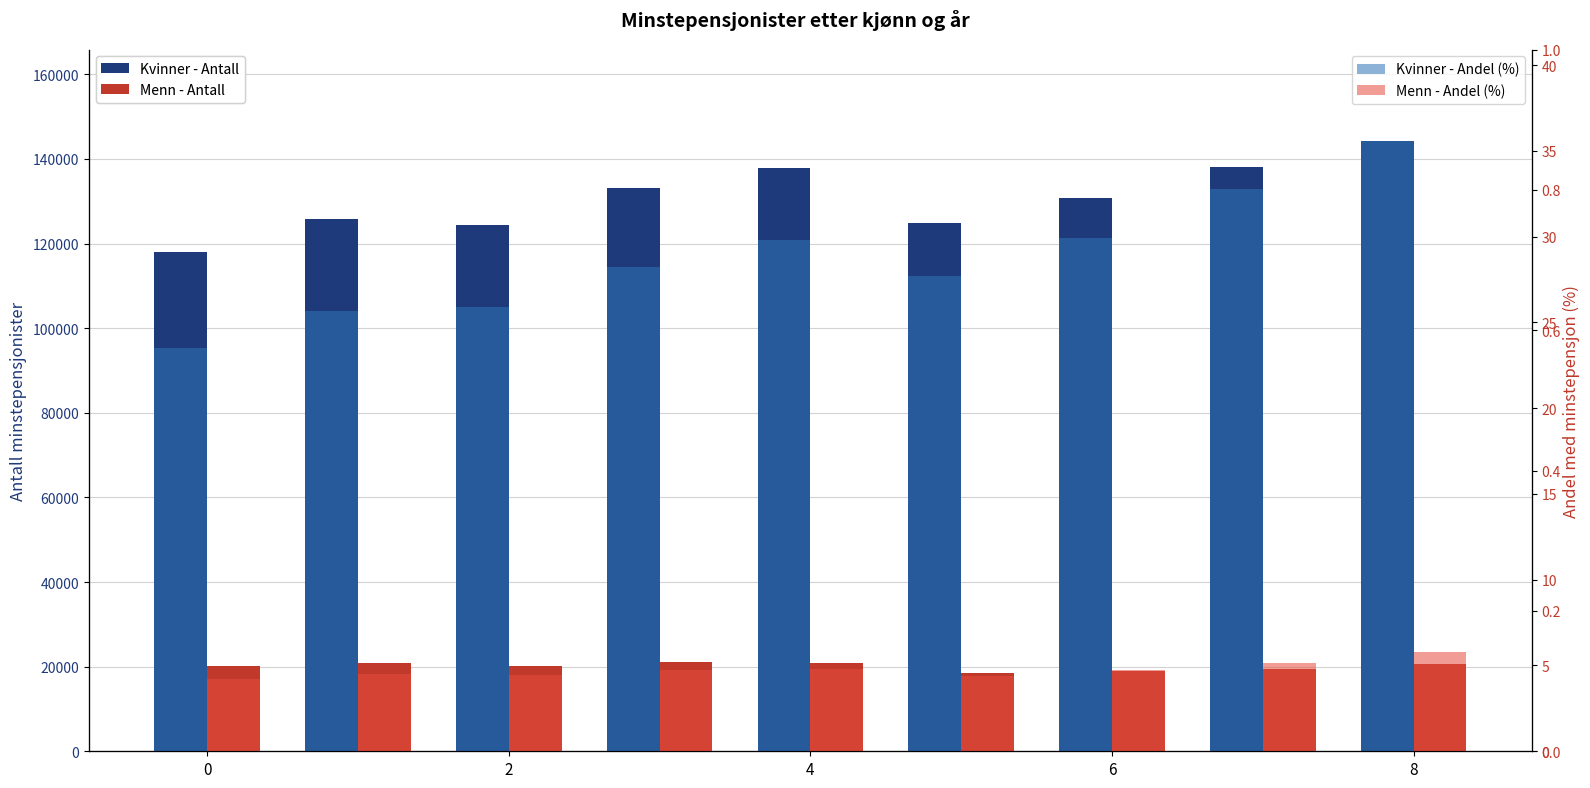

How many groups of bars are there?

9